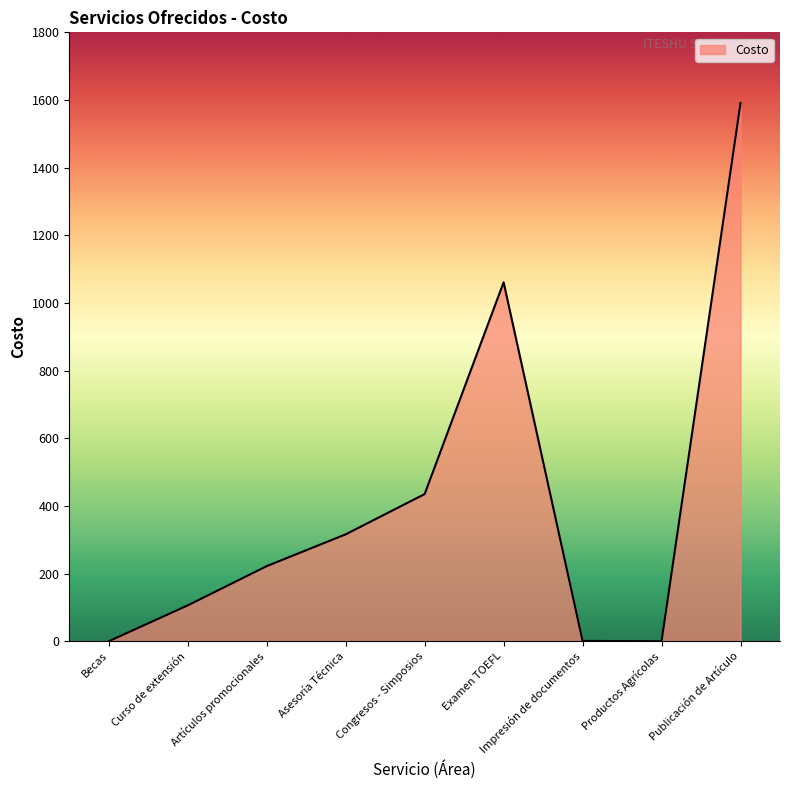

What is the average value?

415